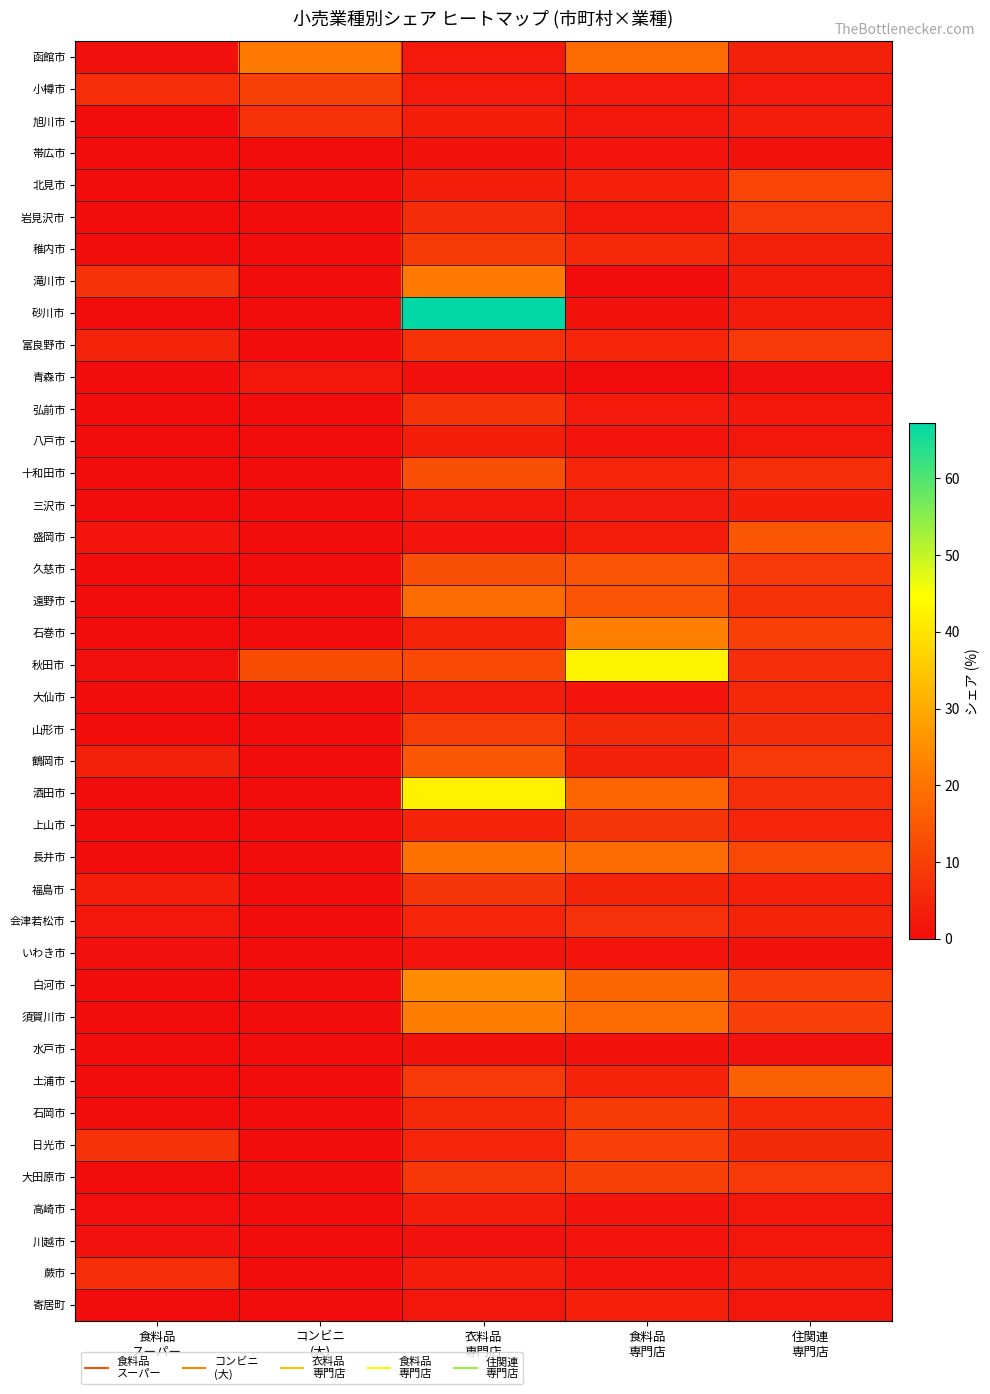

Which series changed the most between 衣料品 専門店 and 食料品 専門店?

砂川市